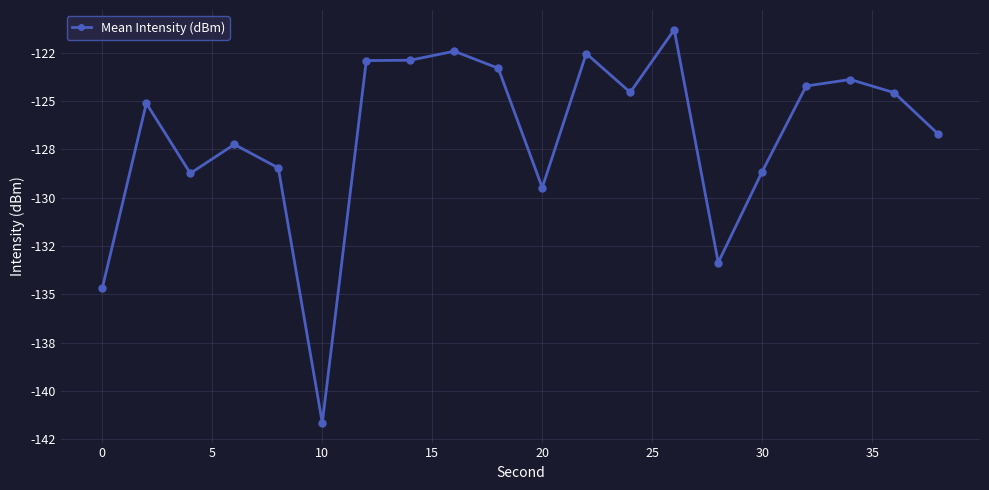

Does the chart have visible grid lines?

Yes